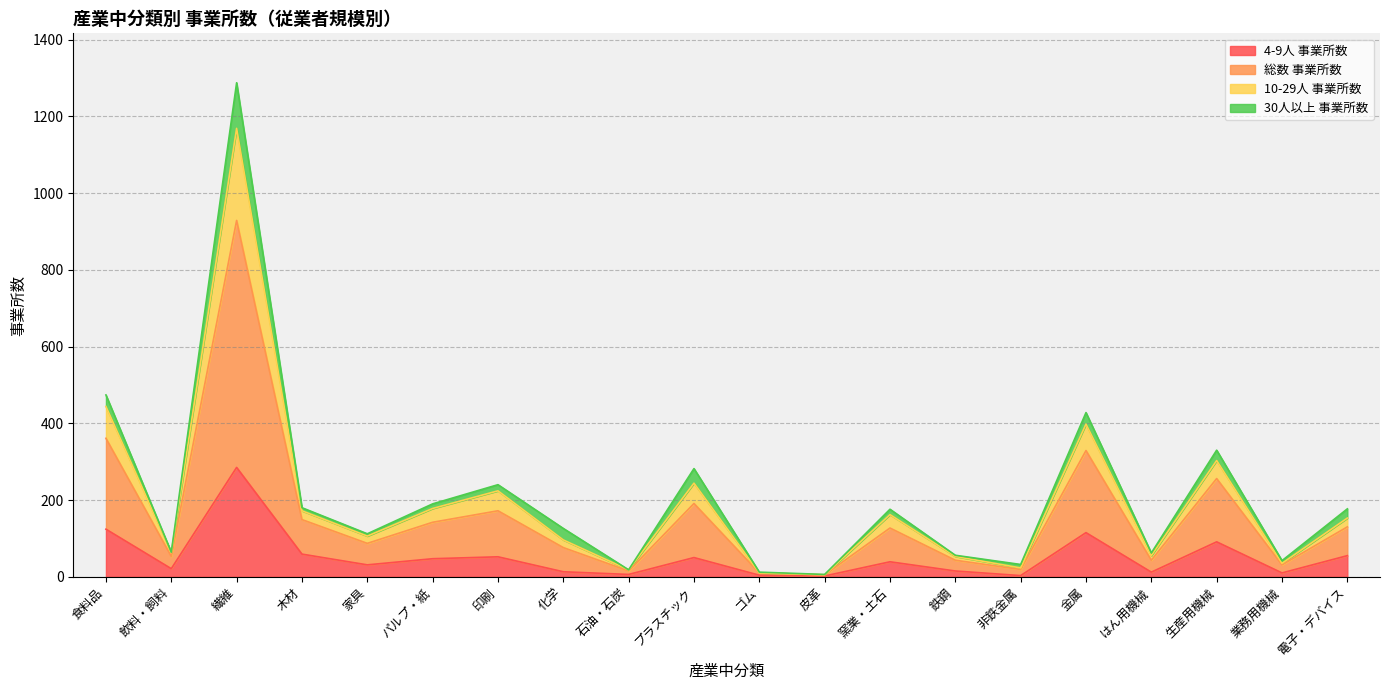

True or false: 総数 事業所数 and 10-29人 事業所数 cross at least once.

False